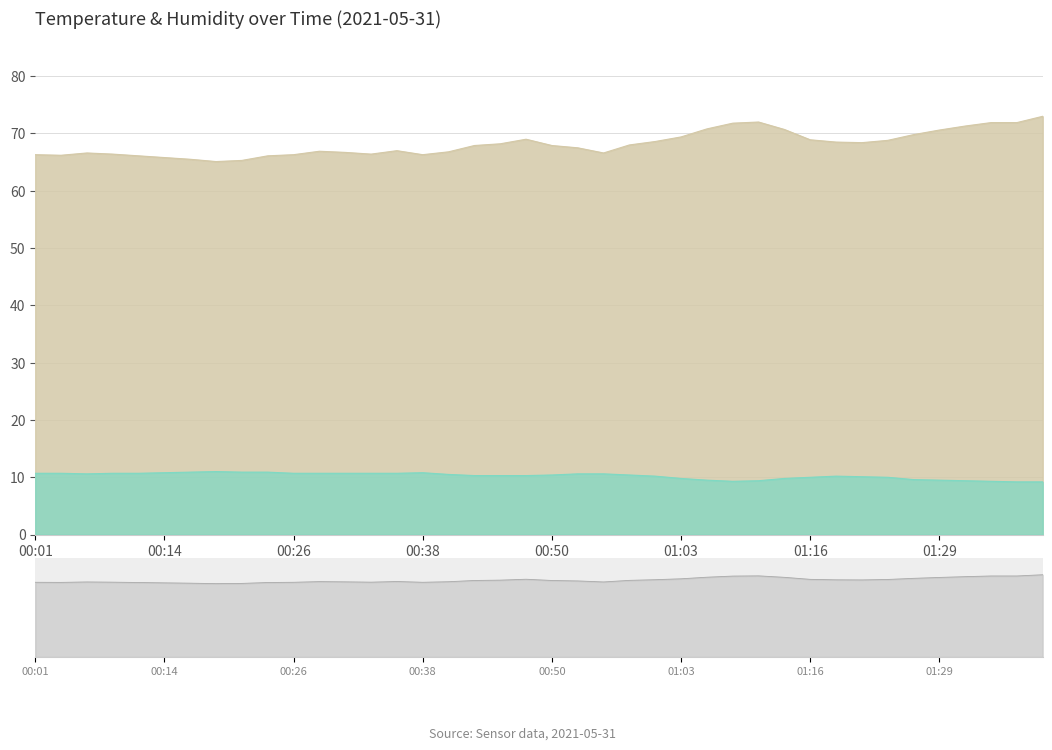

What is the label of the 15th point from the right?

01:03